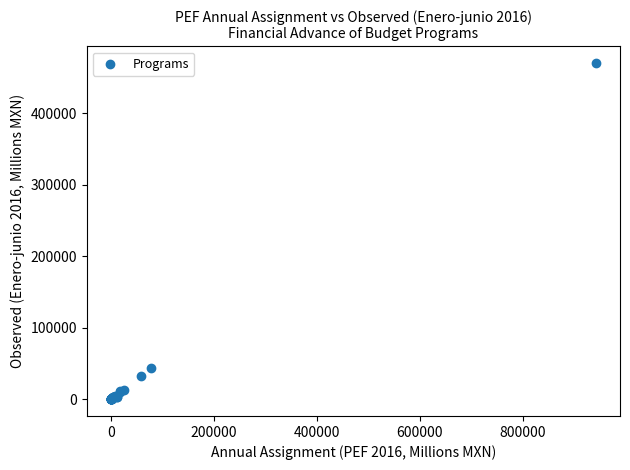

What Y value in the scatter plot is closest to 235078?

43819.1